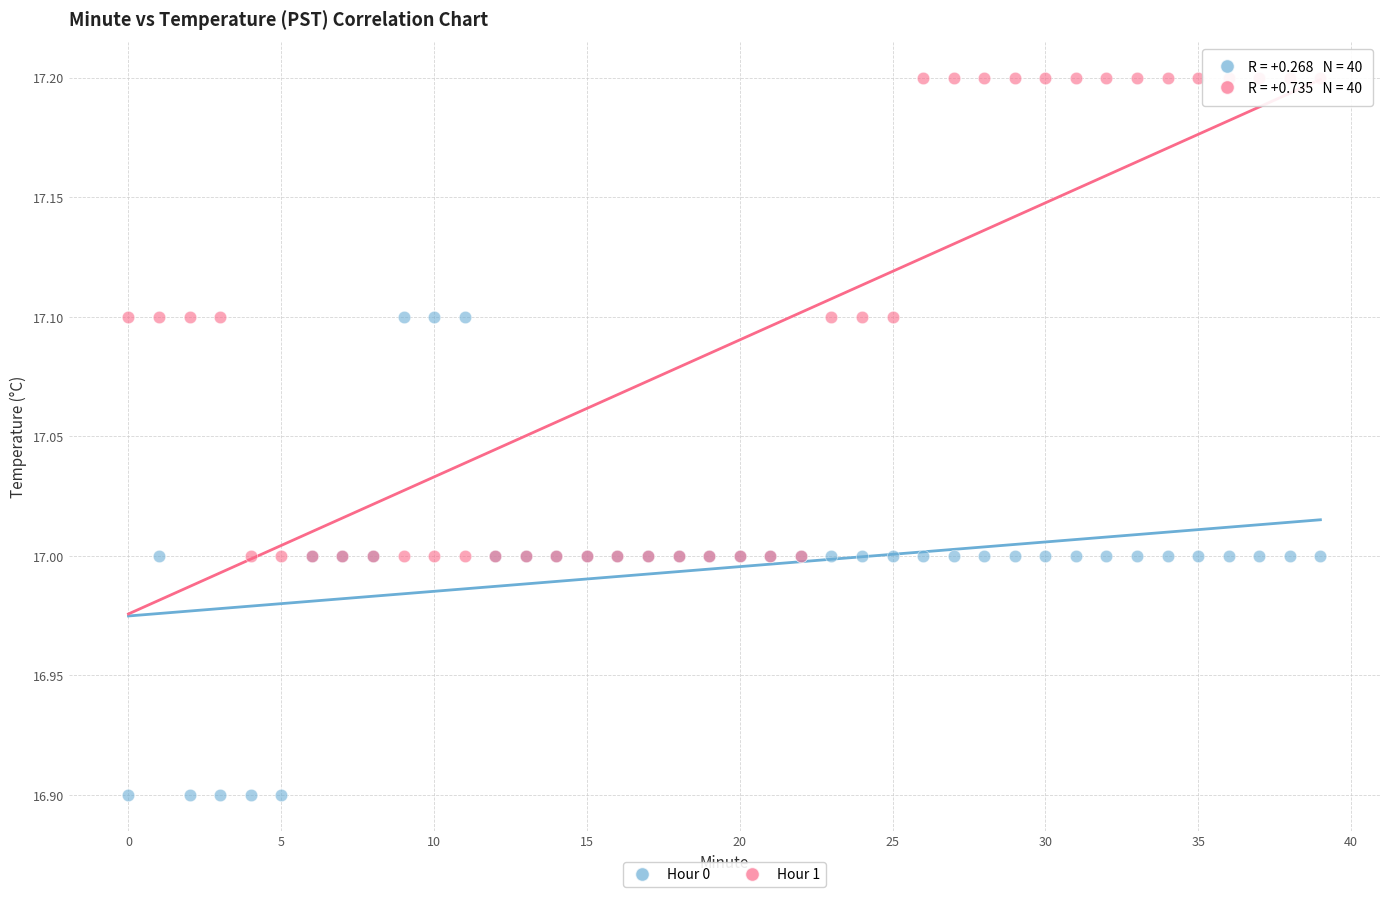

Which series reaches the minimum Y coordinate?

Hour 0